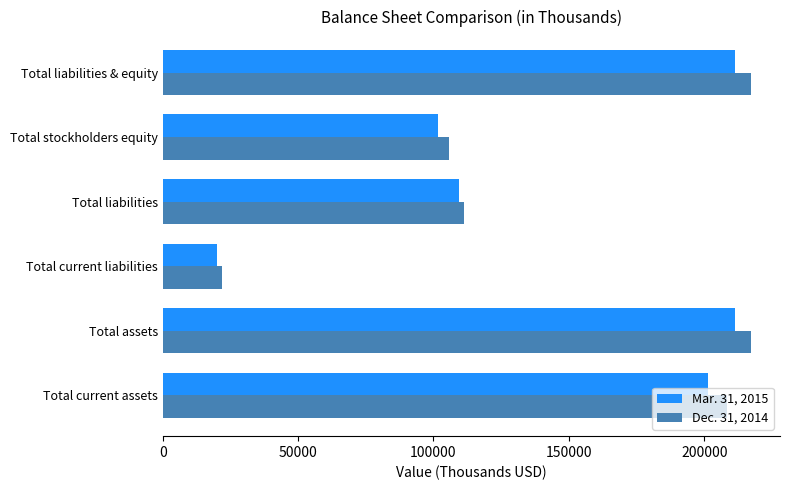

What is the maximum value shown in the chart?

217133